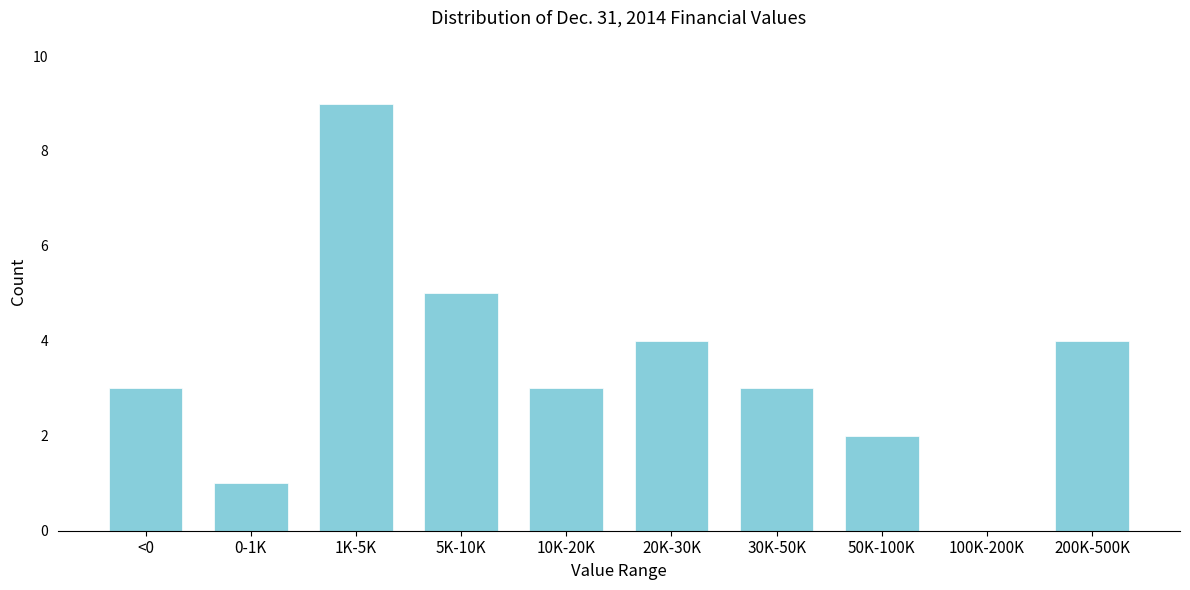

Reading right to left, what are all the values shown in this chart?

200K-500K=4	100K-200K=0	50K-100K=2	30K-50K=3	20K-30K=4	10K-20K=3	5K-10K=5	1K-5K=9	0-1K=1	<0=3